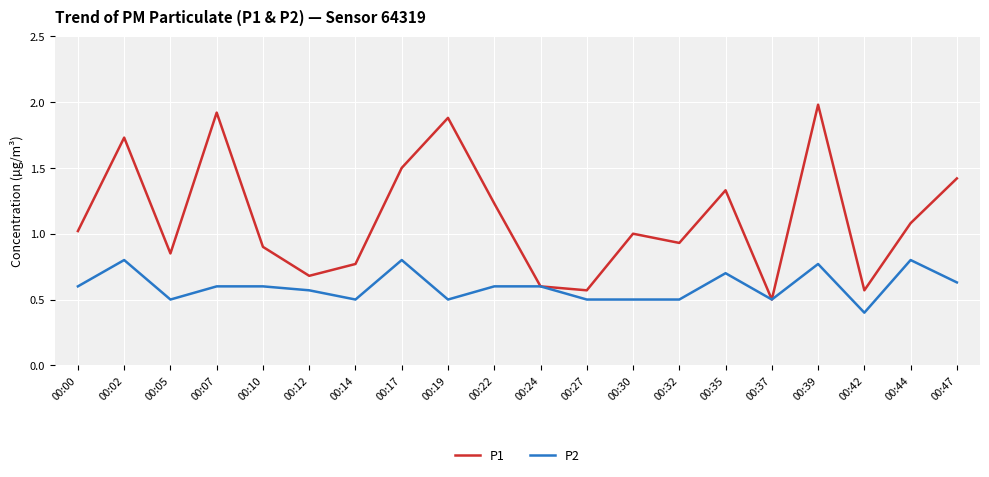

Which series changed the most between 00:17 and 00:27?

P1